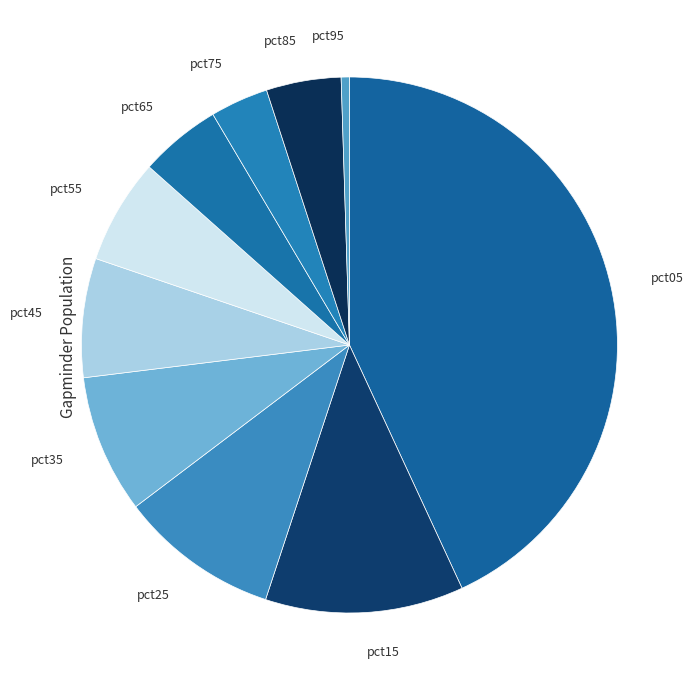

Combined, do pct45 and pct35 account for over 50%?

No